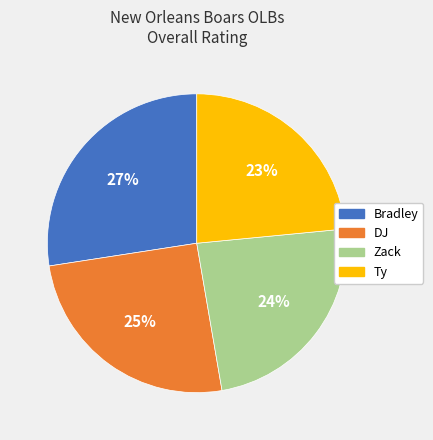

How many segments does this pie chart have?

4